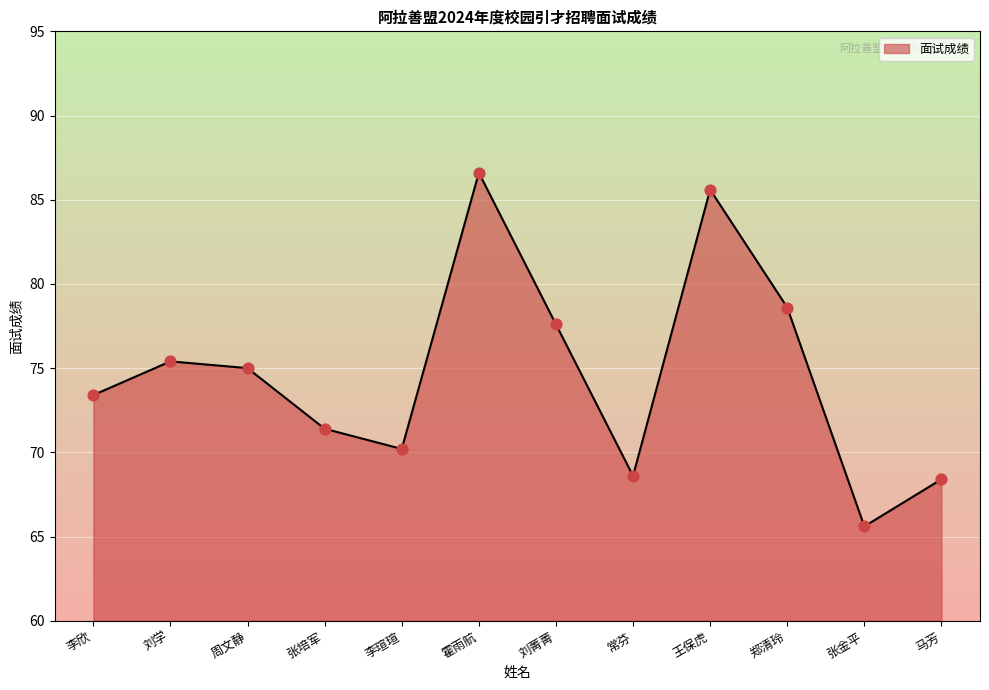

Between 刘菁菁 and 周文静, which is larger?

刘菁菁